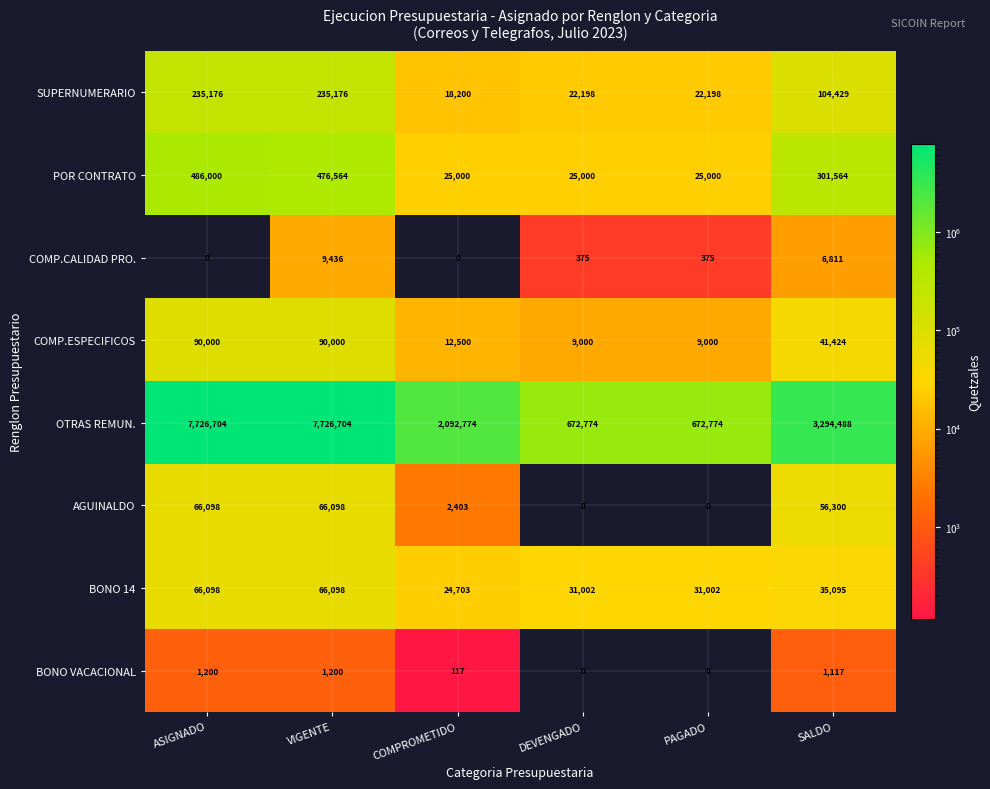

Is it true that COMP.ESPECIFICOS equals 12500 at COMPROMETIDO?

True